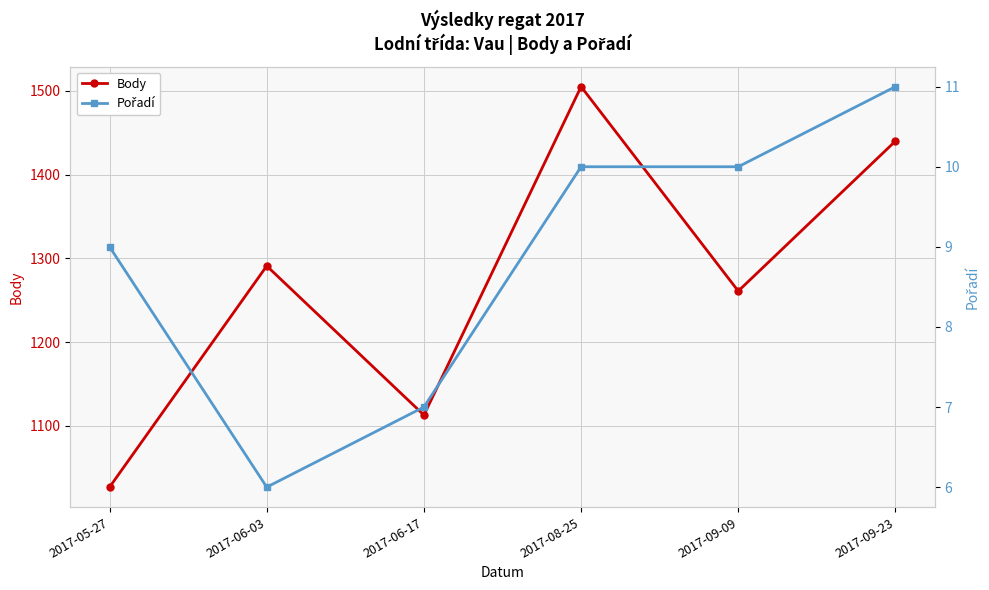

At 2017-09-09, list the series in order from smallest to largest.

Pořadí, Body